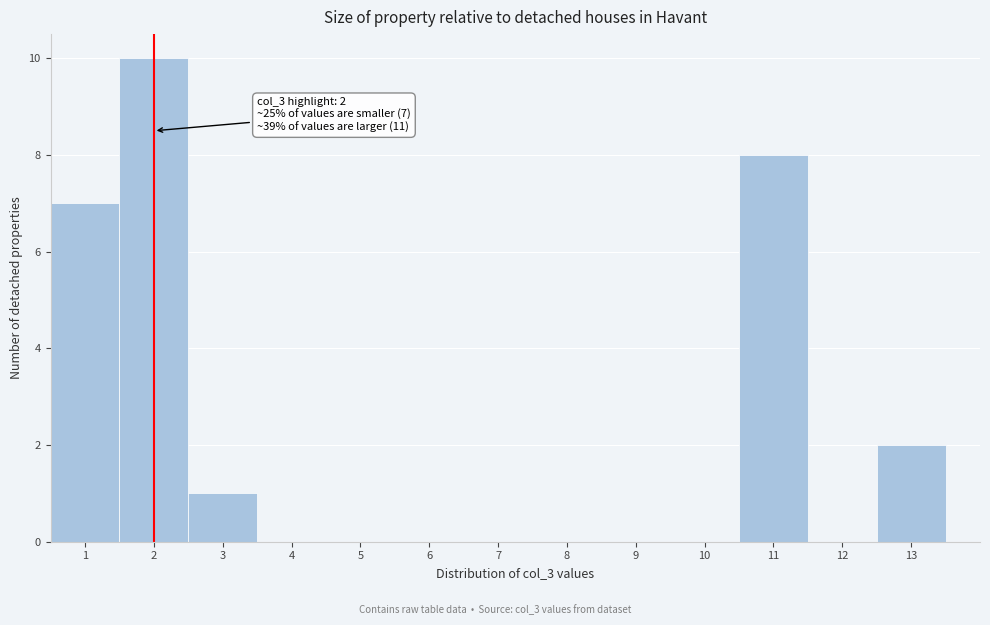

Which range on the x-axis has the tallest bar?

1.5 to 2.5